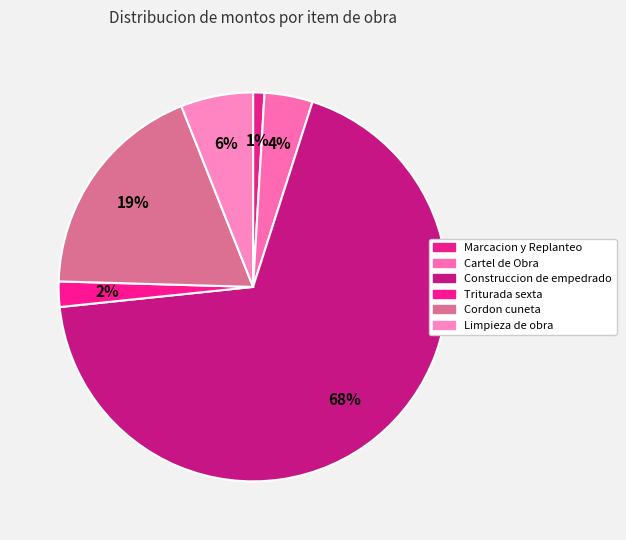

Is it true that Cordon cuneta is 19% of the pie?

True